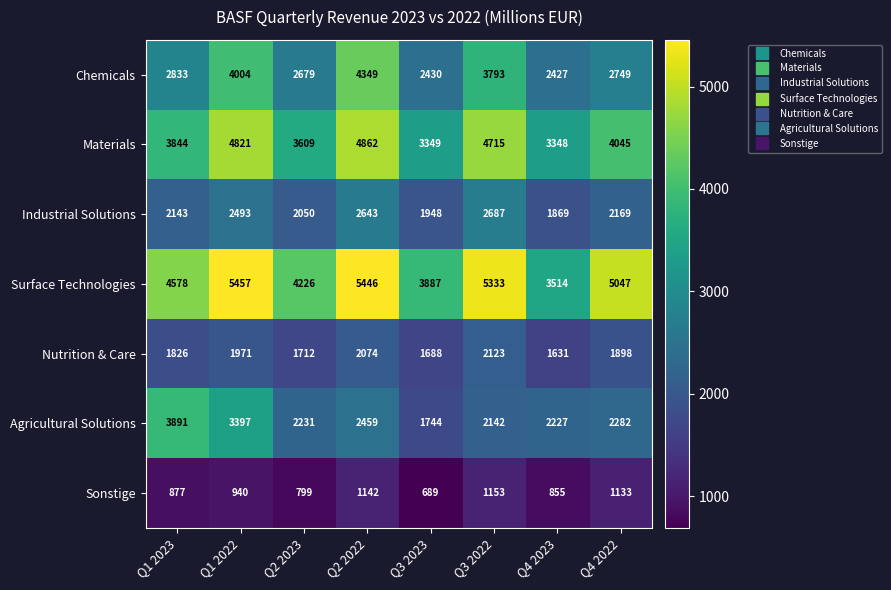

Rank the series by their maximum value, from highest to lowest.

Surface Technologies, Materials, Chemicals, Agricultural Solutions, Industrial Solutions, Nutrition & Care, Sonstige